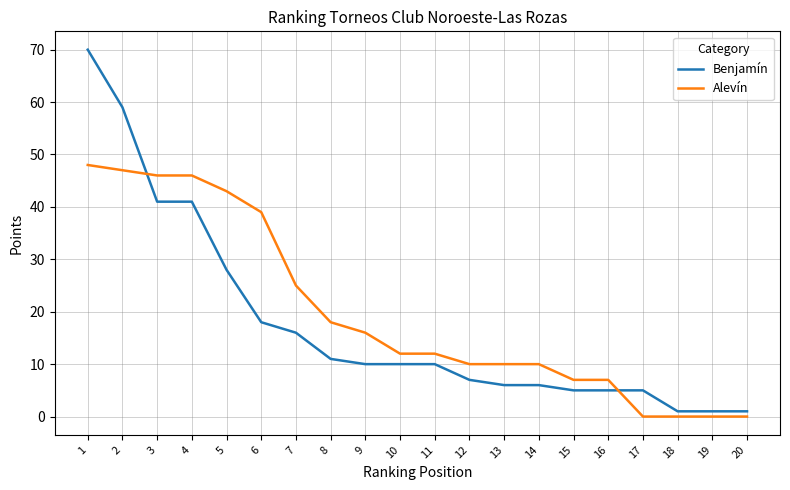

Reading left to right, list all the values displayed in this chart.

Benjamín: 1=70	2=59	3=41	4=41	5=28	6=18	7=16	8=11	9=10	10=10	11=10	12=7	13=6	14=6	15=5	16=5	17=5	18=1	19=1	20=1
Alevín: 1=48	2=47	3=46	4=46	5=43	6=39	7=25	8=18	9=16	10=12	11=12	12=10	13=10	14=10	15=7	16=7	17=0	18=0	19=0	20=0